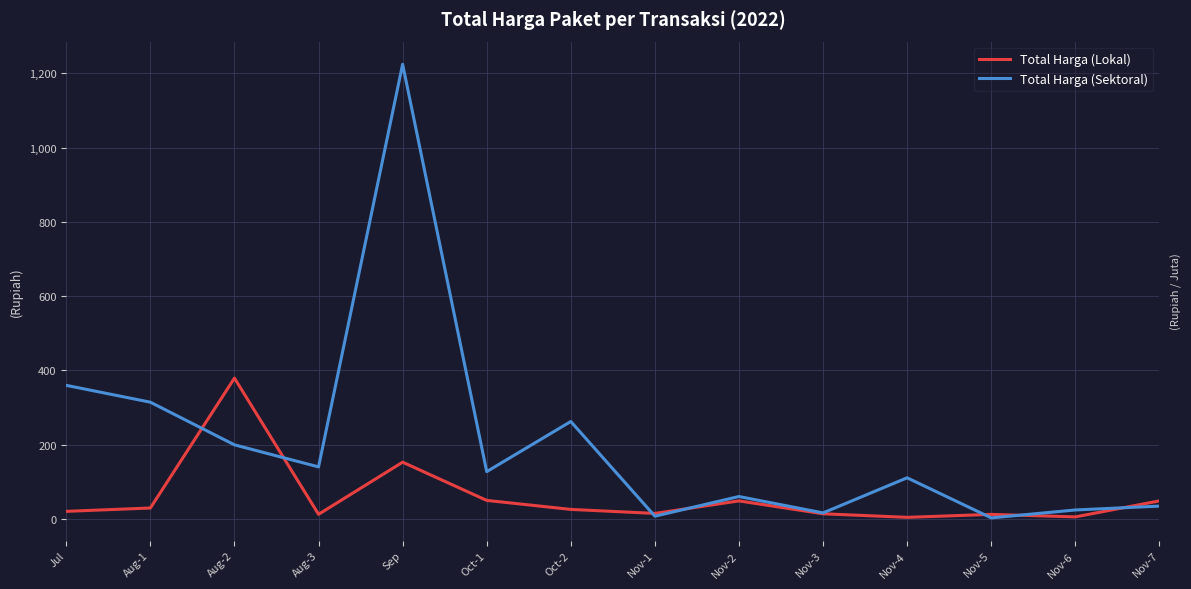

What are all the series names shown in the legend?

Total Harga (Lokal), Total Harga (Sektoral)